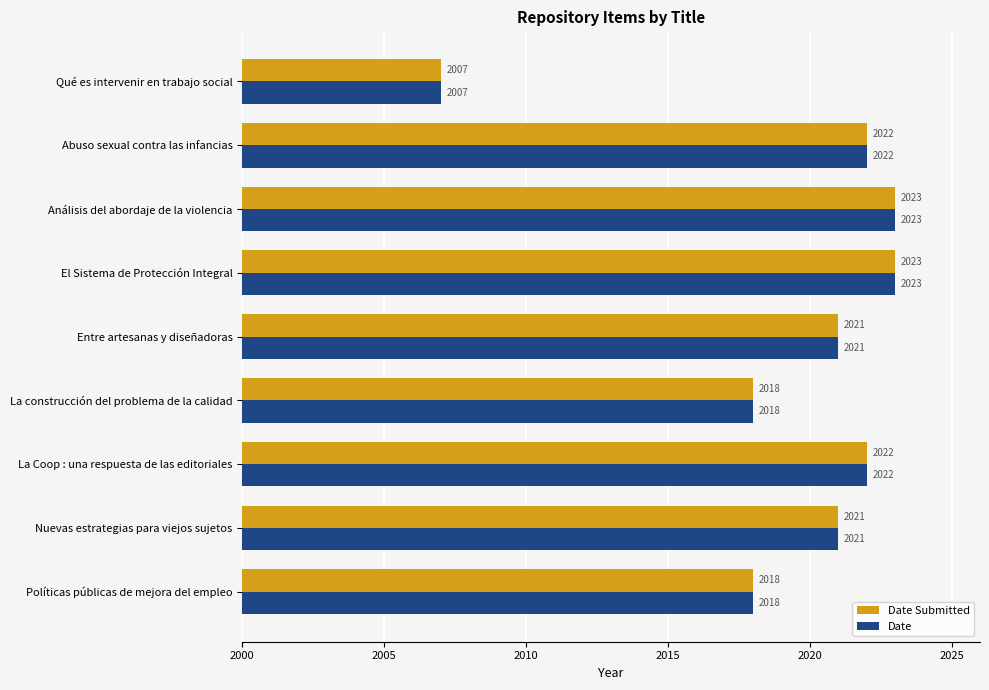

Read the Date Submitted value at El Sistema de Protección Integral, to the nearest 10.

2020